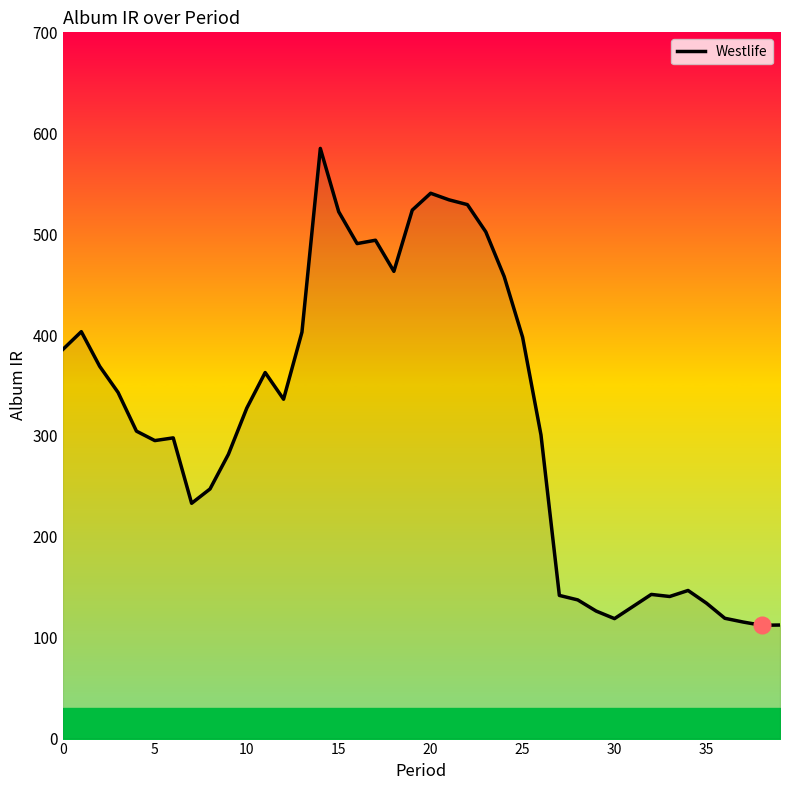

What is the sum of all values?

12612.3